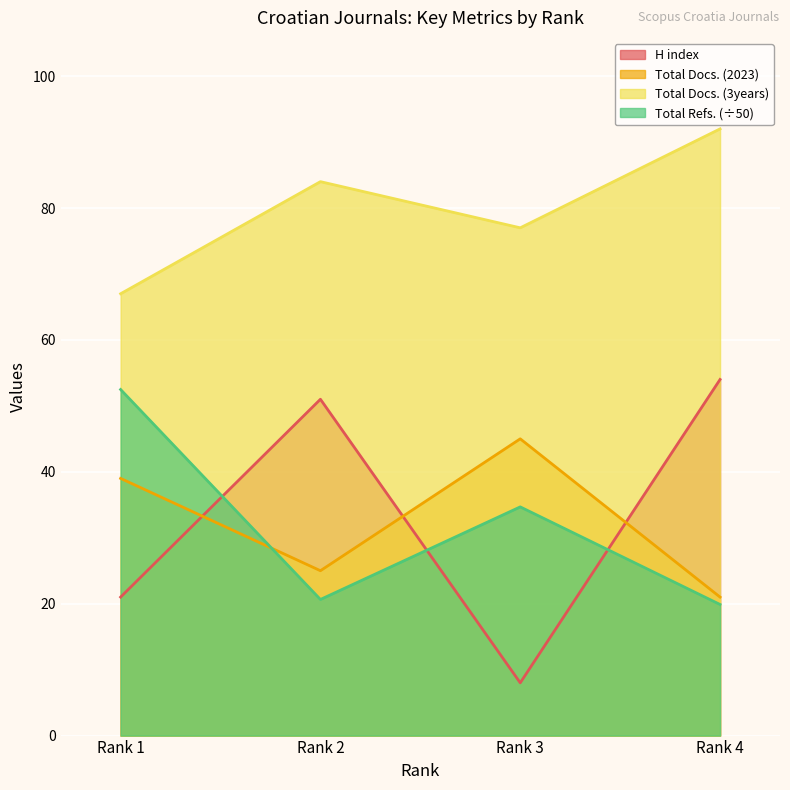

How many data points does each series have?

4